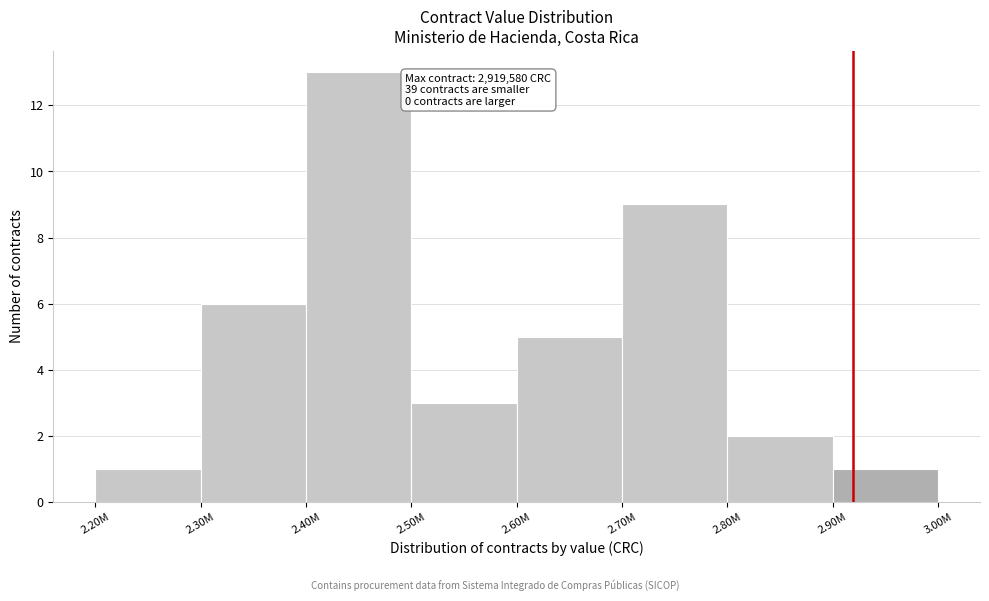

Reading left to right, what are all the values shown in this chart?

1	6	13	3	5	9	2	1